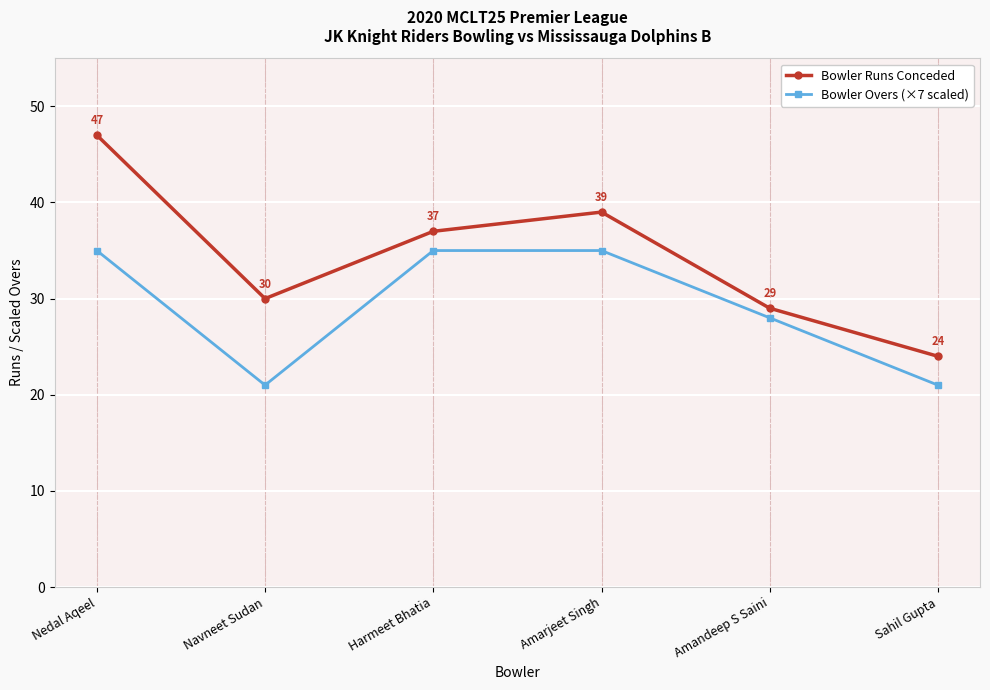

Does the chart display data point markers on the line(s)?

Yes